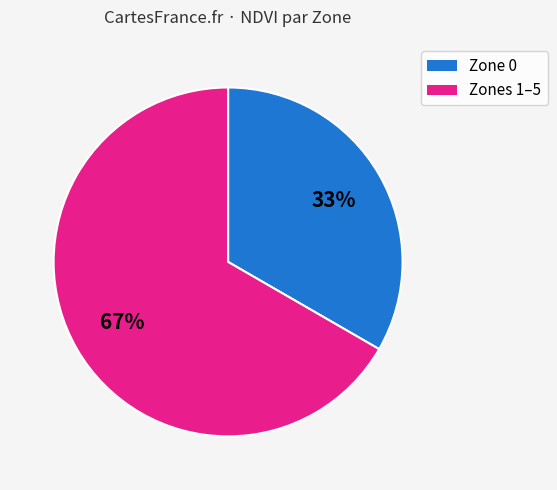

What is the ratio of the value at Zones 1–5 to the value at Zone 0?

2.0